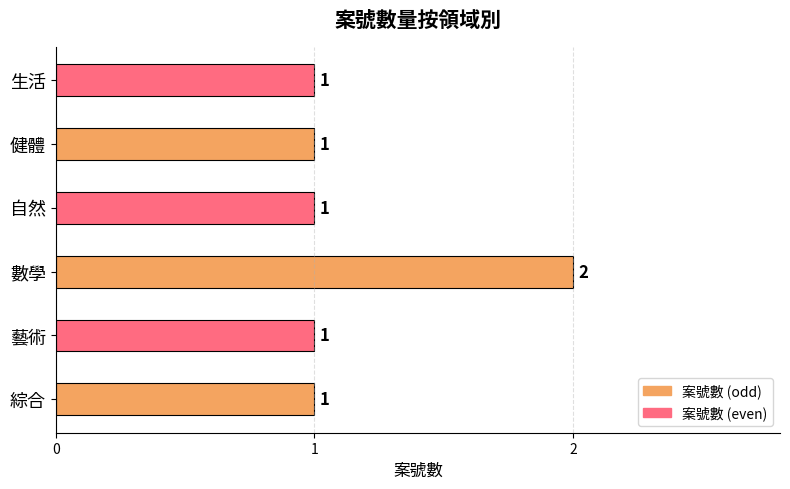

How many values are between 1 and 2?

6